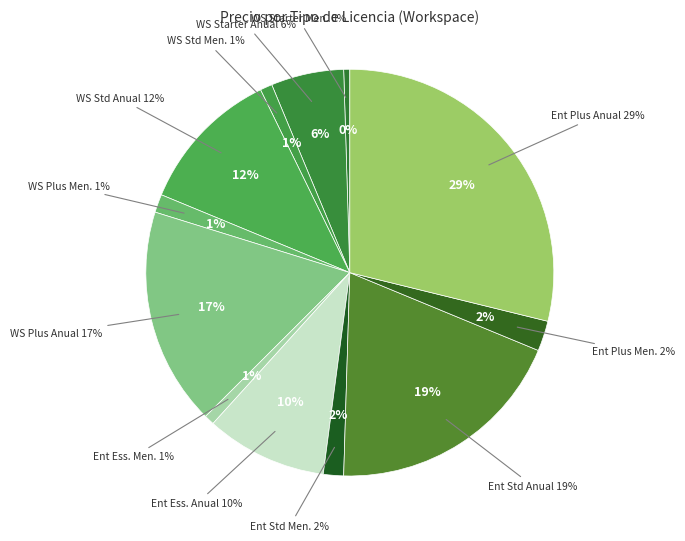

What percentage is the Workspace Std Mensual slice, to the nearest percent?

1%